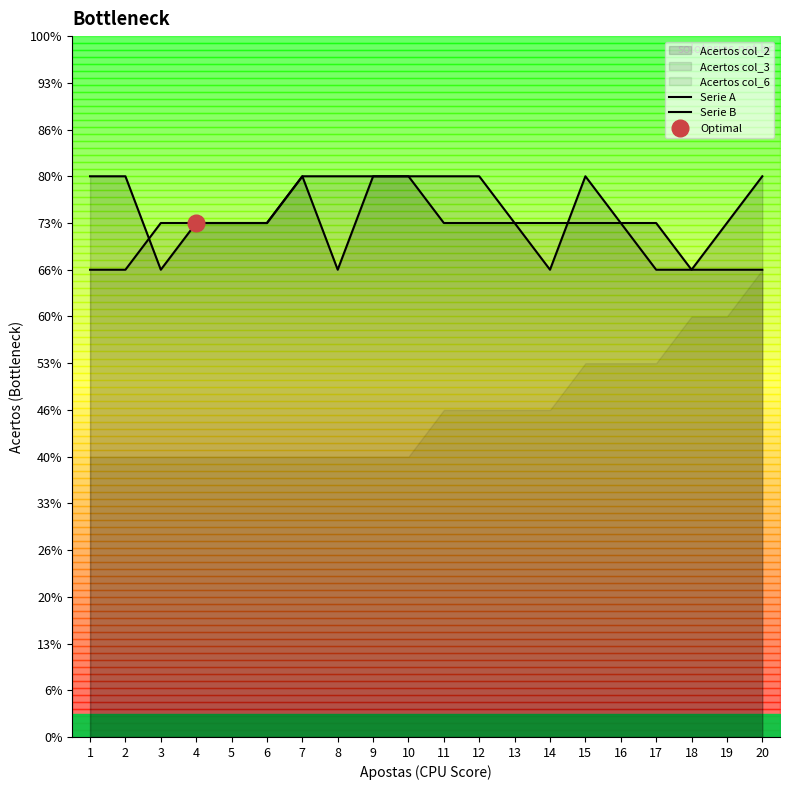

What is the value of the Serie B point at the 3rd from the left?

11